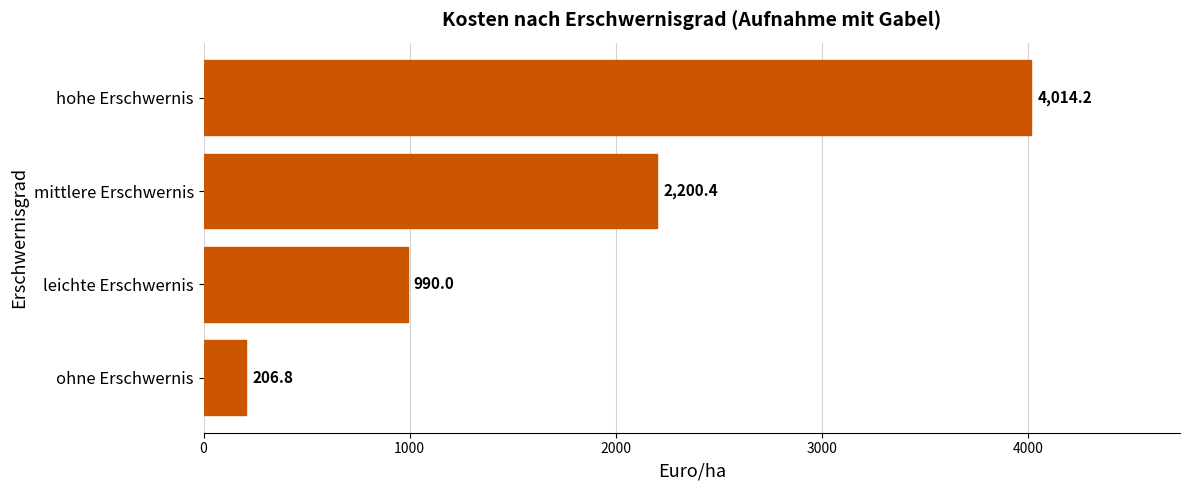

How many categories are shown in the chart?

4